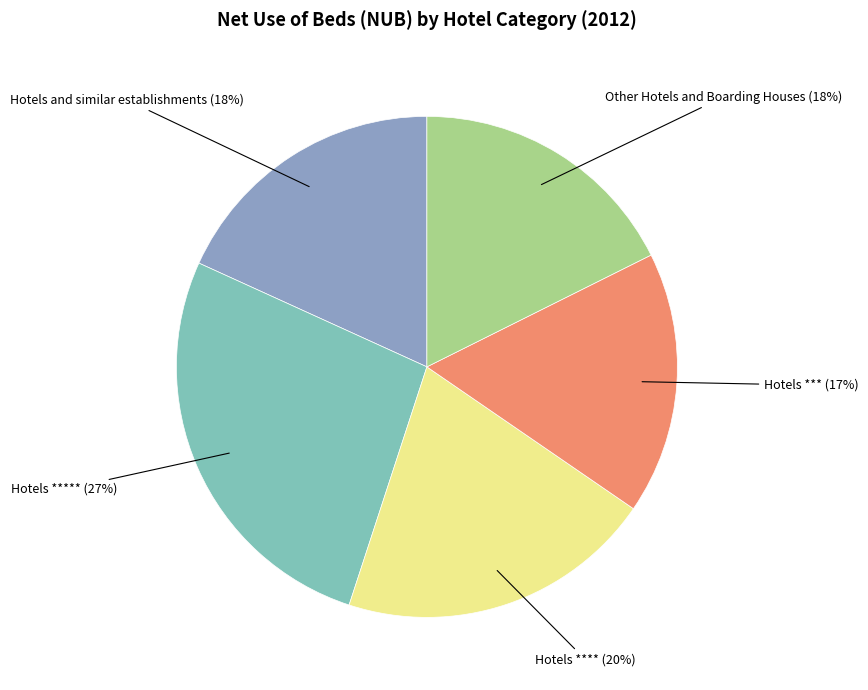

Is there a majority slice in this chart?

No